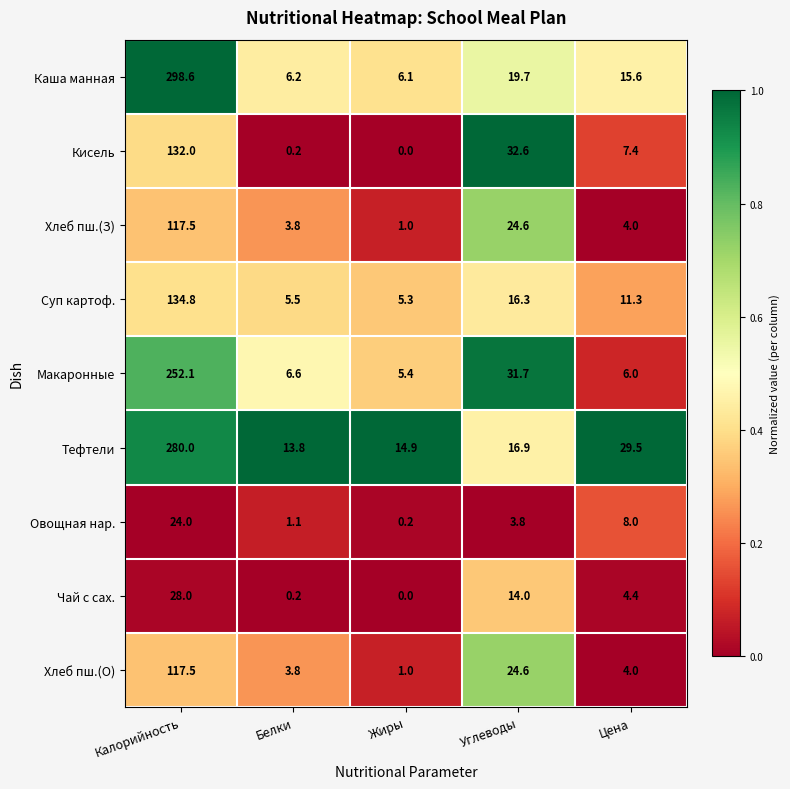

At which label does Хлеб пш.(З) first exceed 4?

Калорийность